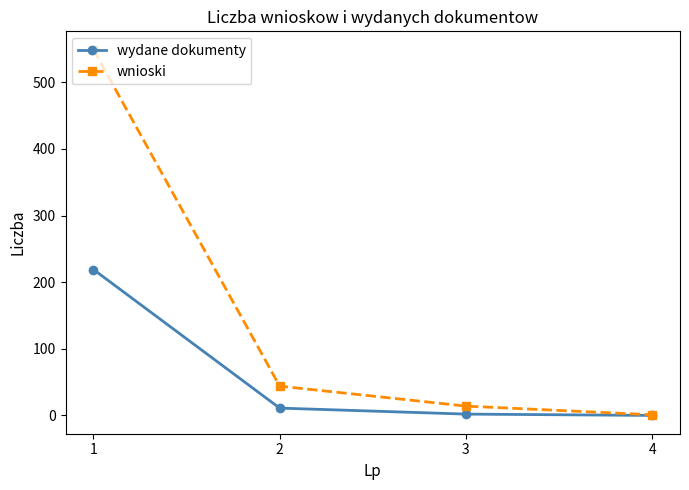

What is the difference between the highest and lowest values at 1?

330